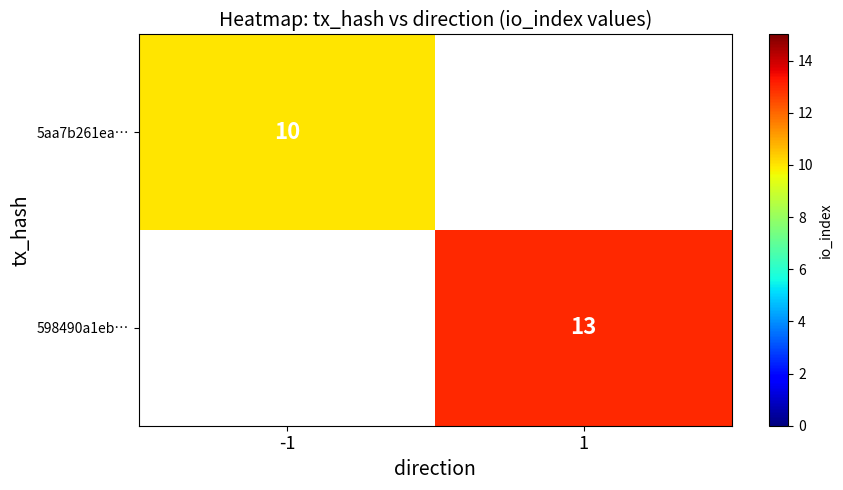

Which label corresponds to the smallest value in the chart?

-1